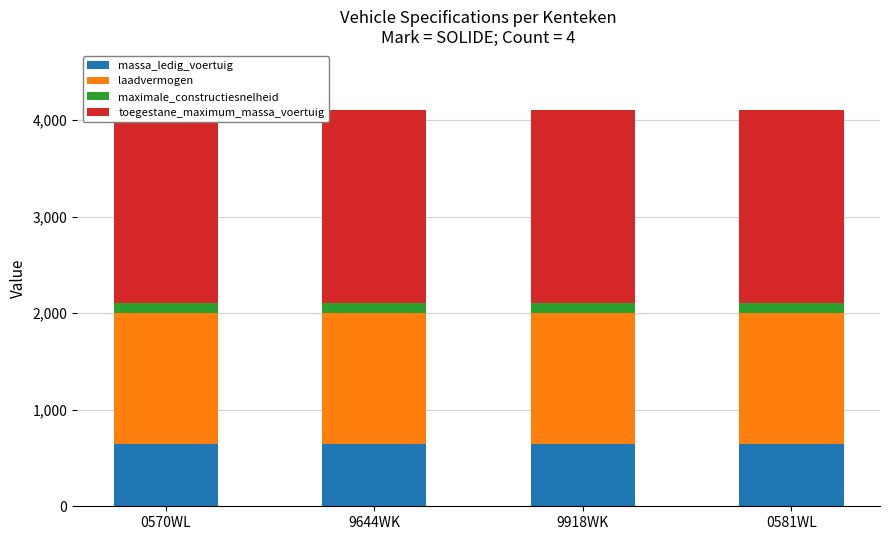

Reading left to right, what are all the values shown in this chart?

massa_ledig_voertuig: 640	640	640	640
laadvermogen: 1360	1360	1360	1360
maximale_constructiesnelheid: 100	100	100	100
toegestane_maximum_massa_voertuig: 2000	2000	2000	2000